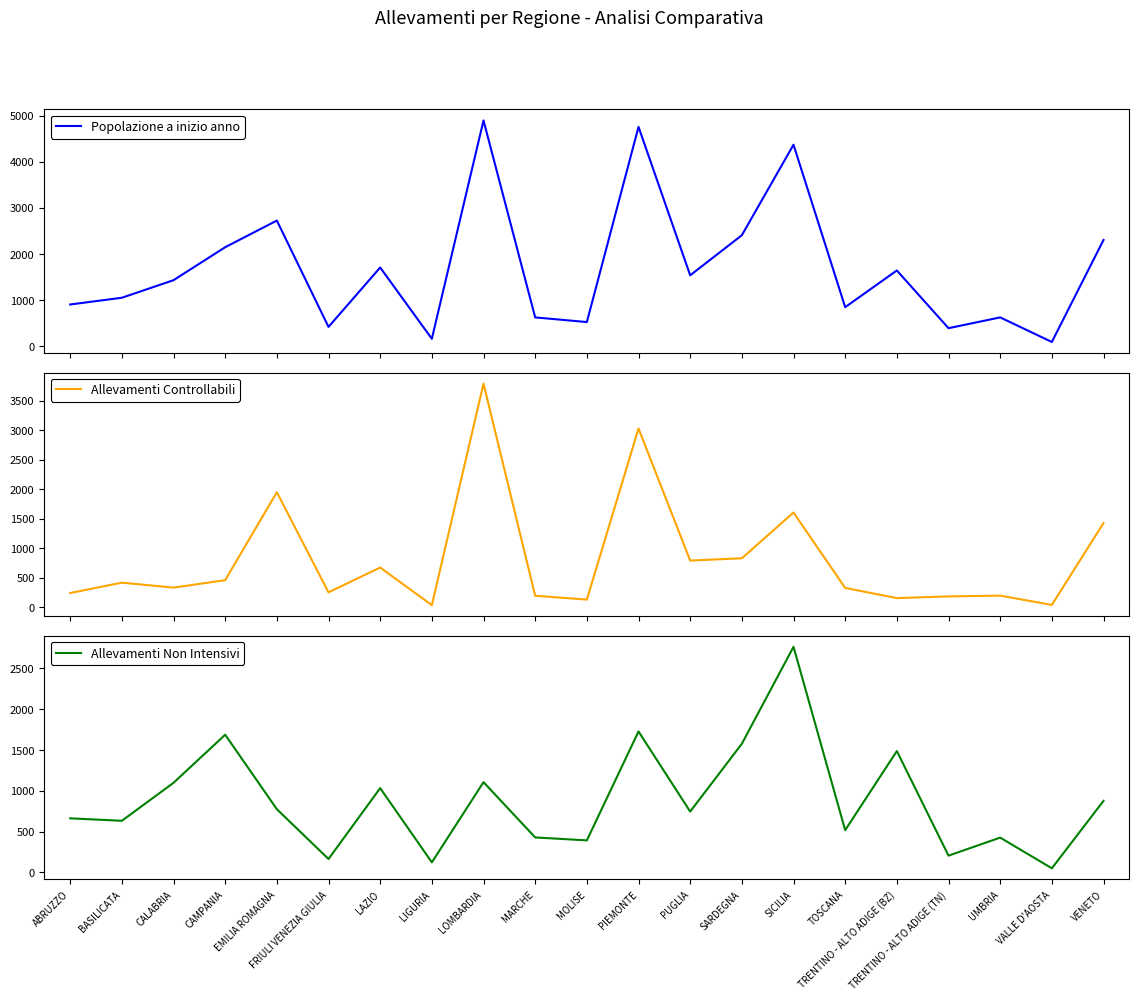

What is the difference between the Allevamenti Non Intensivi values at MARCHE and TOSCANA?

89